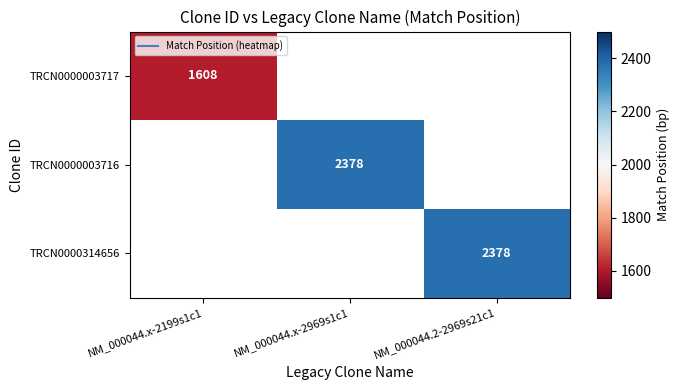

What is the maximum value shown in the chart?

2378.0